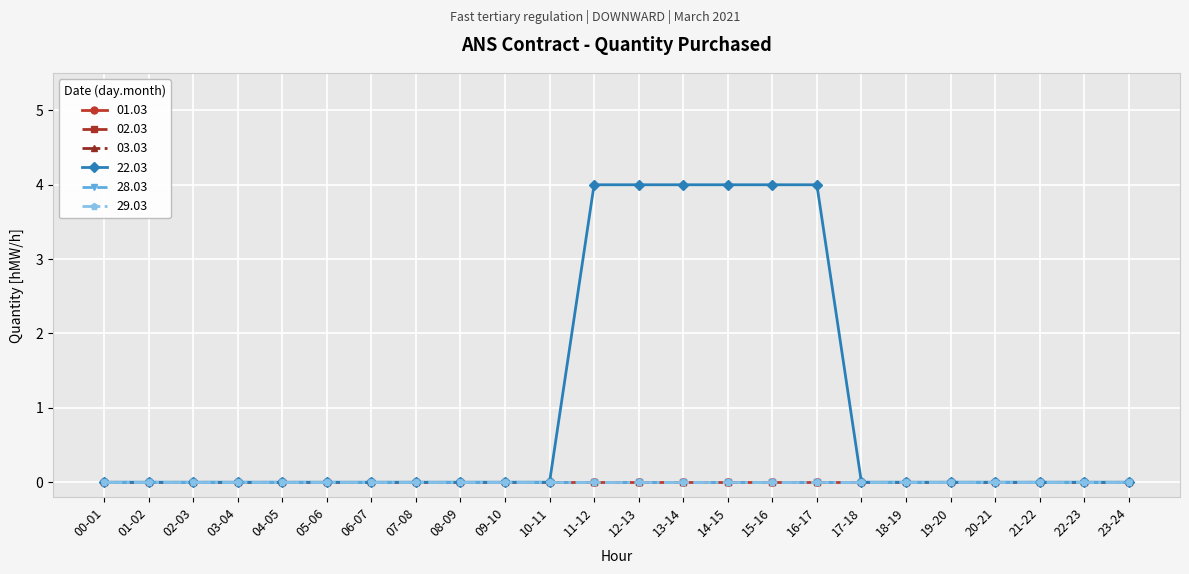

At which category is the sum across all series the highest?

11-12